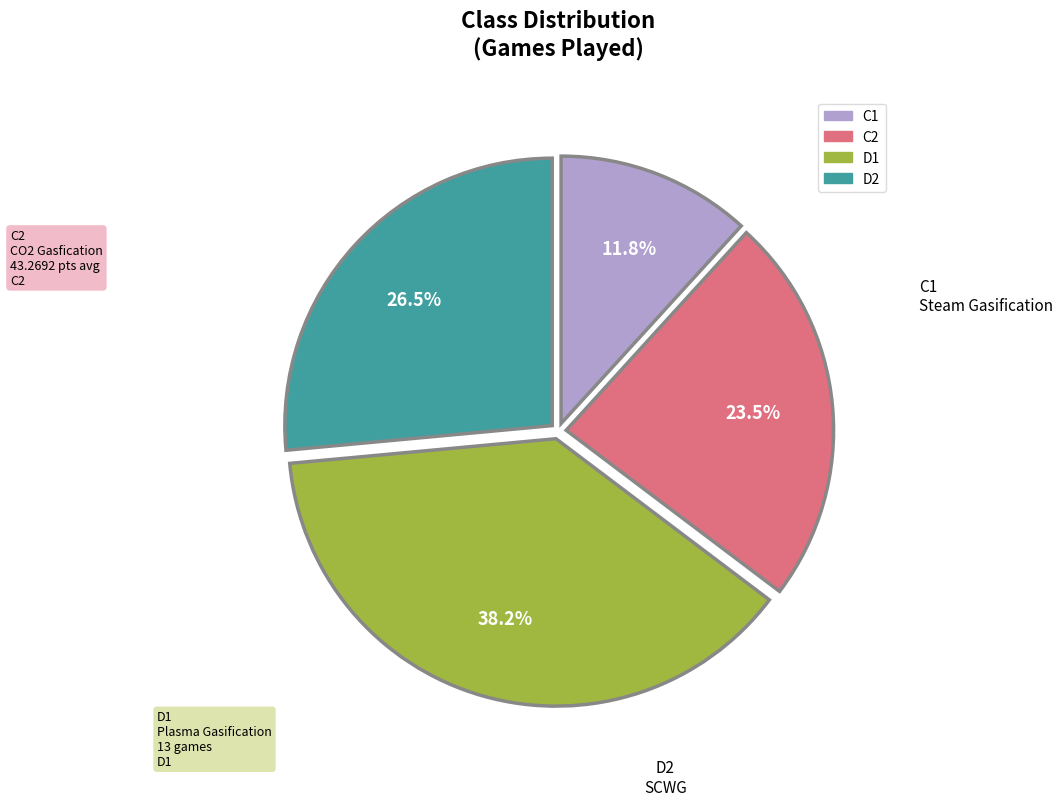

How many slices are in this pie chart?

4